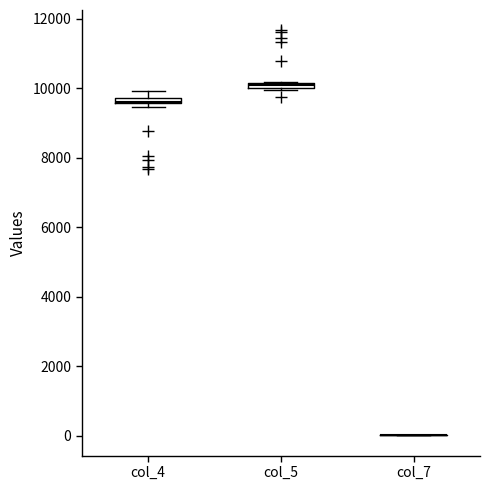

Where is the upper edge of the box for col_5 on the y-axis? The values are not printed on the chart, so give them approximately, as read against the axis.

10200